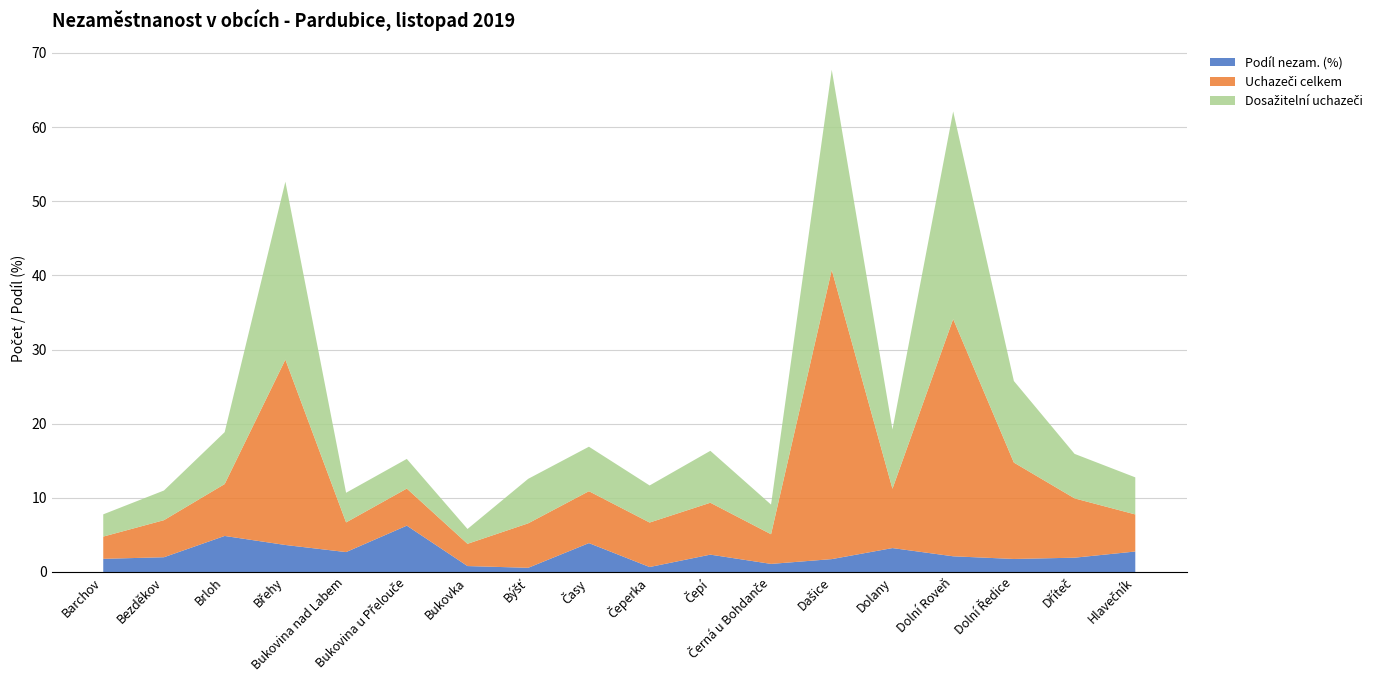

Reading right to left, extract all data points from this chart.

Podíl nezam. (%): Hlavečník=2.8	Dříteč=1.9	Dolní Ředice=1.8	Dolní Roveň=2.1	Dolany=3.2	Dašice=1.7	Černá u Bohdanče=1.1	Čepí=2.3	Čeperka=0.7	Časy=3.9	Býšť=0.6	Bukovka=0.8	Bukovina u Přelouče=6.2	Bukovina nad Labem=2.7	Břehy=3.6	Brloh=4.9	Bezděkov=2.0	Barchov=1.8
Uchazeči celkem: Hlavečník=5.0	Dříteč=8.0	Dolní Ředice=13.0	Dolní Roveň=32.0	Dolany=8.0	Dašice=39.0	Černá u Bohdanče=4.0	Čepí=7.0	Čeperka=6.0	Časy=7.0	Býšť=6.0	Bukovka=3.0	Bukovina u Přelouče=5.0	Bukovina nad Labem=4.0	Břehy=25.0	Brloh=7.0	Bezděkov=5.0	Barchov=3.0
Dosažitelní uchazeči: Hlavečník=5.0	Dříteč=6.0	Dolní Ředice=11.0	Dolní Roveň=28.0	Dolany=8.0	Dašice=27.0	Černá u Bohdanče=4.0	Čepí=7.0	Čeperka=5.0	Časy=6.0	Býšť=6.0	Bukovka=2.0	Bukovina u Přelouče=4.0	Bukovina nad Labem=4.0	Břehy=24.0	Brloh=7.0	Bezděkov=4.0	Barchov=3.0